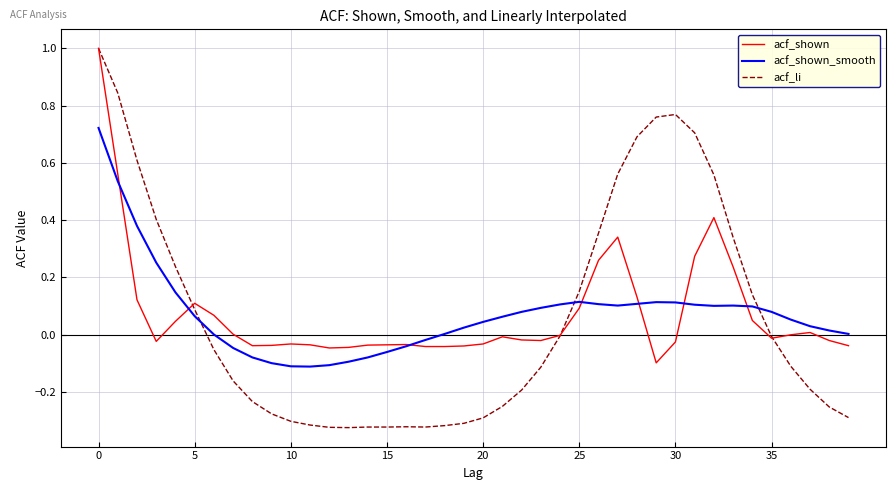

How many intersections are there between acf_shown_smooth and acf_shown?

7